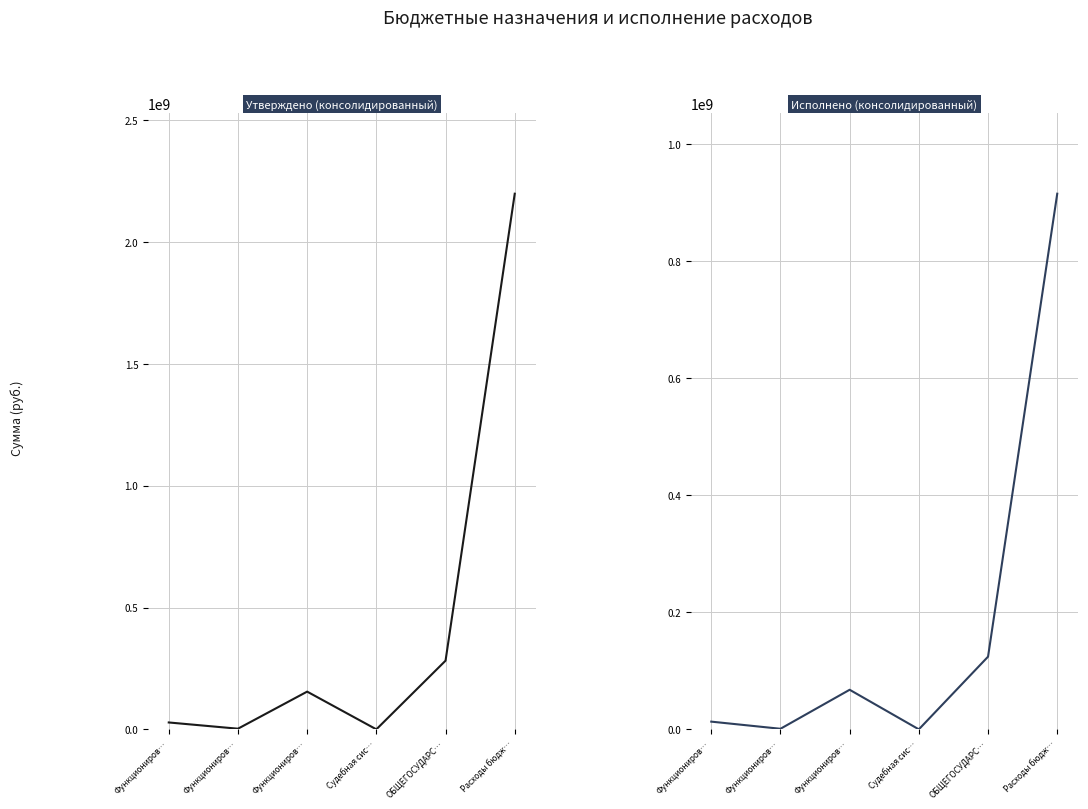

At which category does Утверждено (консолидированный) reach its first local peak?

Функциониров…